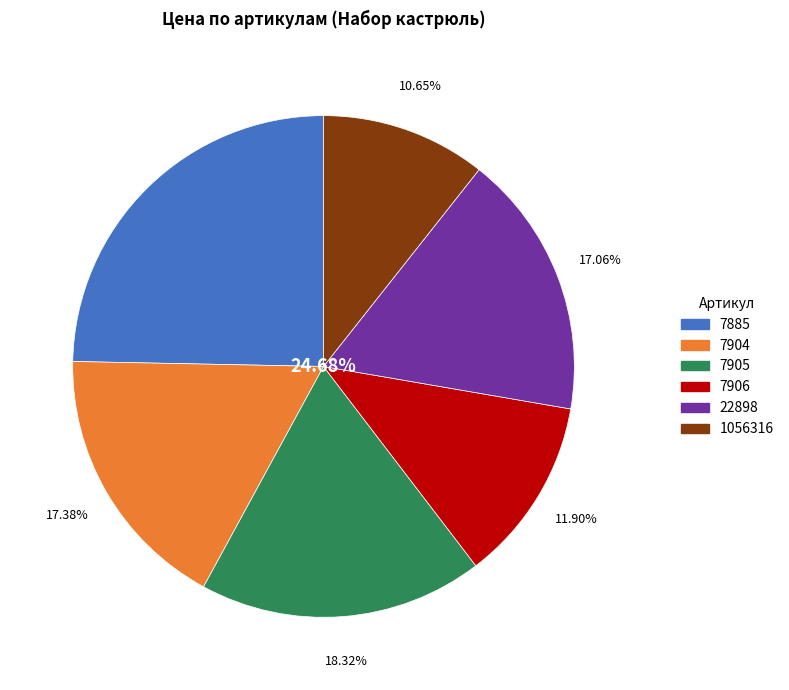

Is it true that 7904 is 5% of the pie?

False